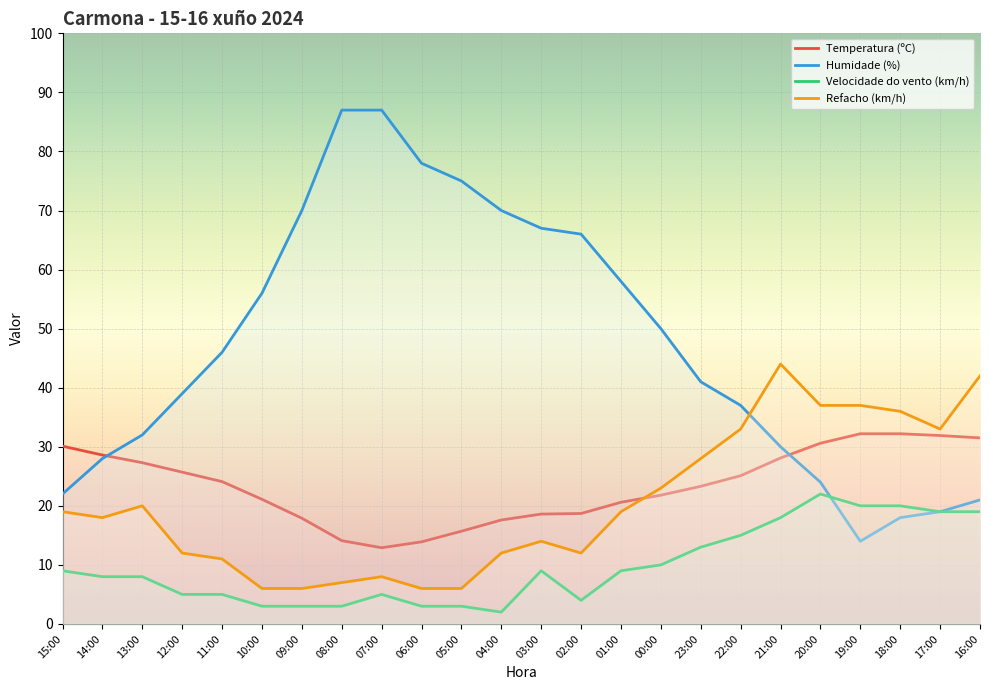

Reading left to right, transcribe all the data shown in this chart.

Temperatura (ºC): 30.1	28.6	27.3	25.7	24.1	21.1	17.9	14.1	12.9	13.9	15.7	17.6	18.6	18.7	20.6	21.8	23.3	25.1	28.1	30.6	32.2	32.2	31.9	31.5
Humidade (%): 22.0	28.0	32.0	39.0	46.0	56.0	70.0	87.0	87.0	78.0	75.0	70.0	67.0	66.0	58.0	50.0	41.0	37.0	30.0	24.0	14.0	18.0	19.0	21.0
Velocidade do vento (km/h): 9.0	8.0	8.0	5.0	5.0	3.0	3.0	3.0	5.0	3.0	3.0	2.0	9.0	4.0	9.0	10.0	13.0	15.0	18.0	22.0	20.0	20.0	19.0	19.0
Refacho (km/h): 19.0	18.0	20.0	12.0	11.0	6.0	6.0	7.0	8.0	6.0	6.0	12.0	14.0	12.0	19.0	23.0	28.0	33.0	44.0	37.0	37.0	36.0	33.0	42.0